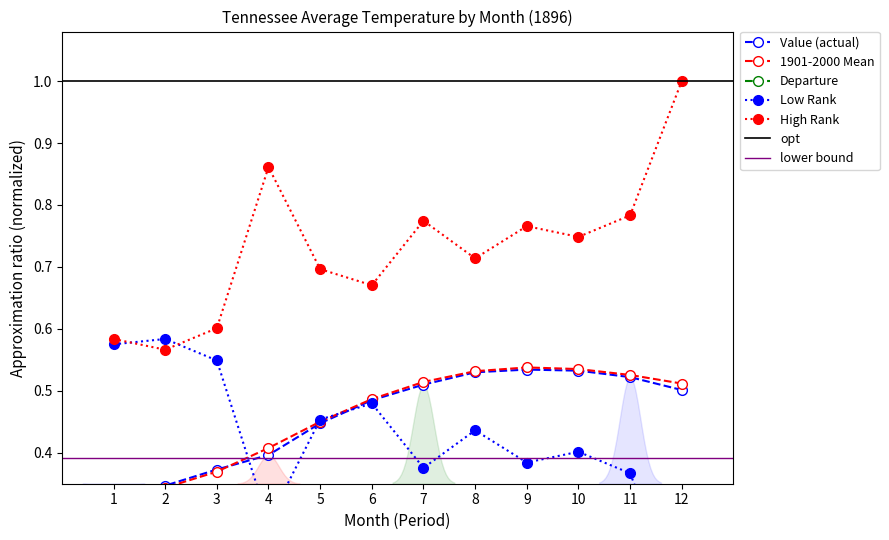

Which series has the widest spread of values?

High Rank